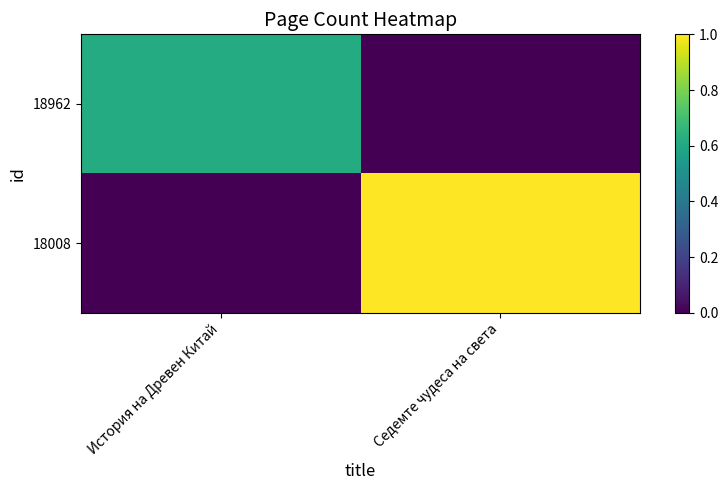

Which label corresponds to the smallest value in the chart?

Седемте чудеса на света